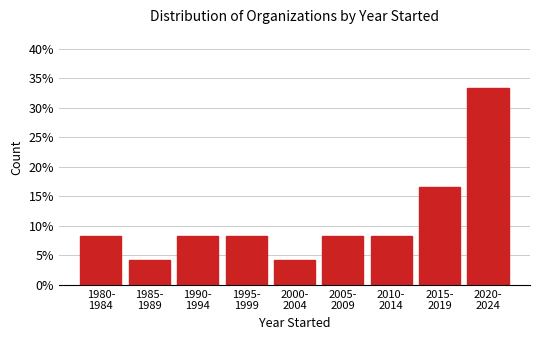

Reading right to left, transcribe all the data shown in this chart.

33.3	16.7	8.3	8.3	4.2	8.3	8.3	4.2	8.3